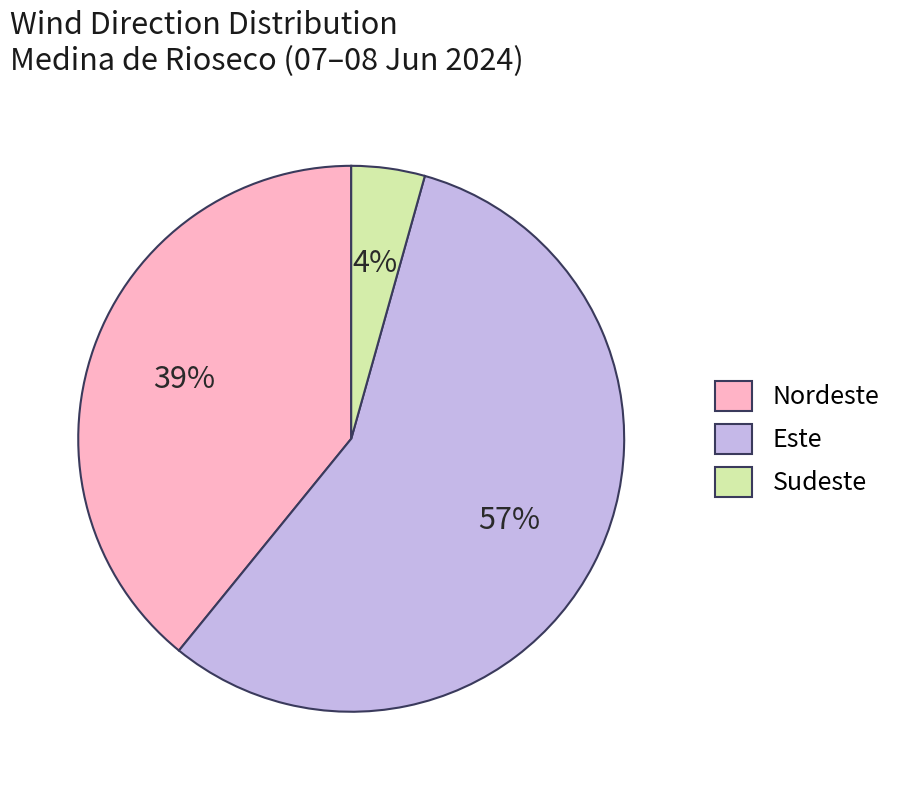

Is there any slice that represents more than half of the pie?

Yes